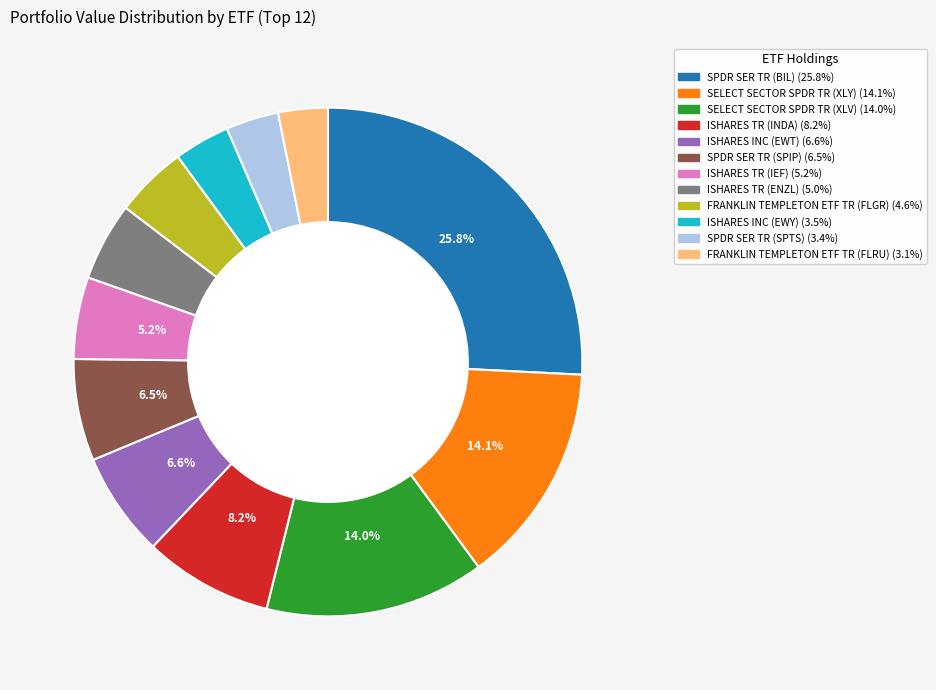

Is it true that SELECT SECTOR SPDR TR (XLY) is 14% of the pie?

True